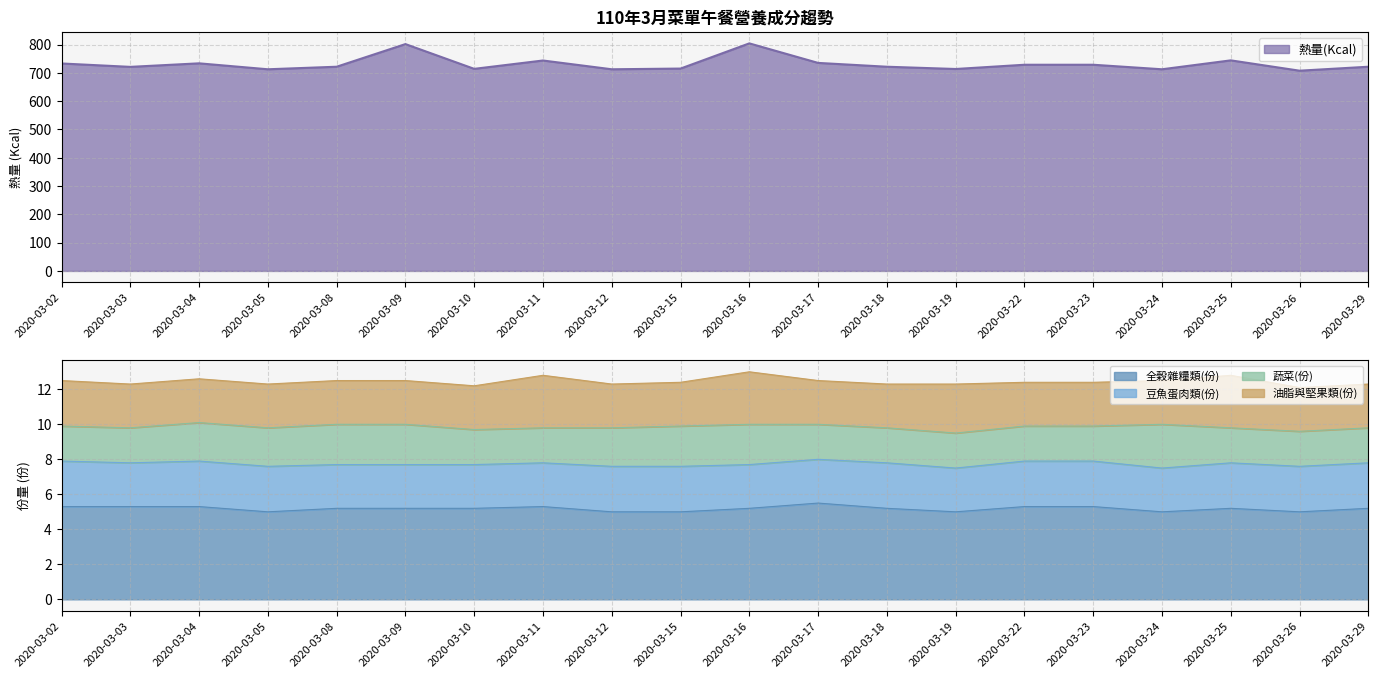

What is the average value of the 豆魚蛋肉類(份) series?

2.6